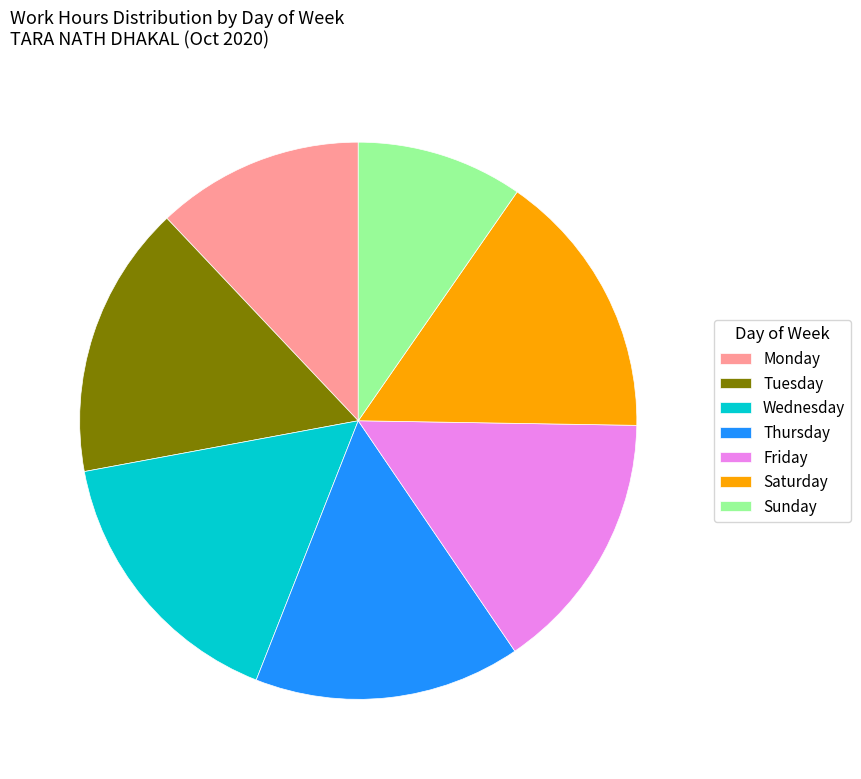

What is the ratio of the value at Thursday to the value at Sunday?

1.6